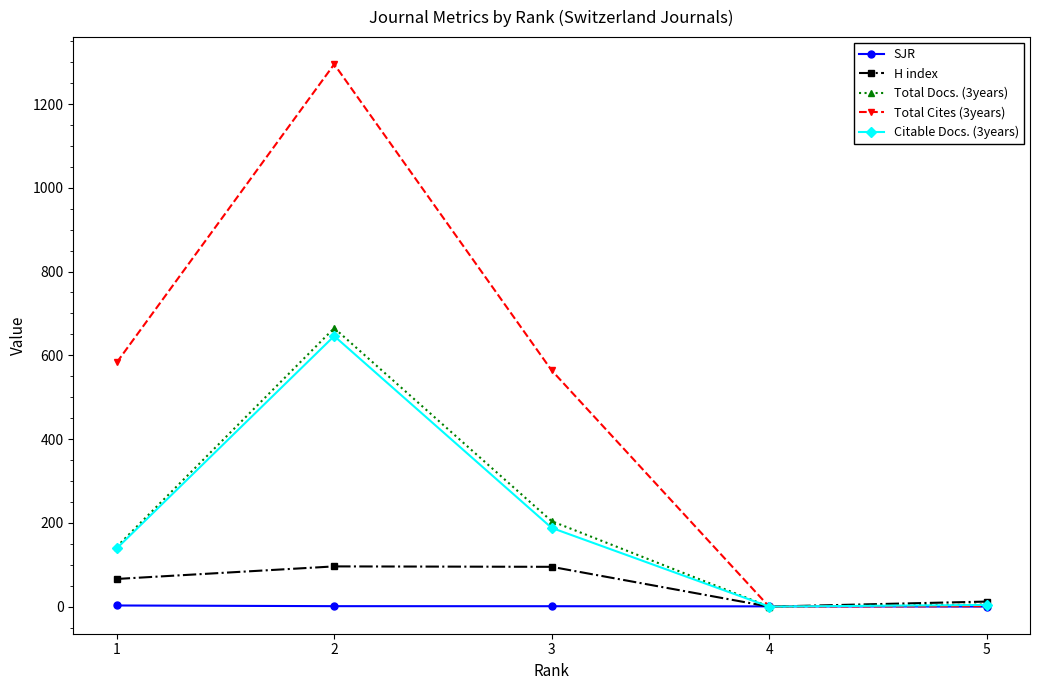

Which category has the highest value across all series?

2